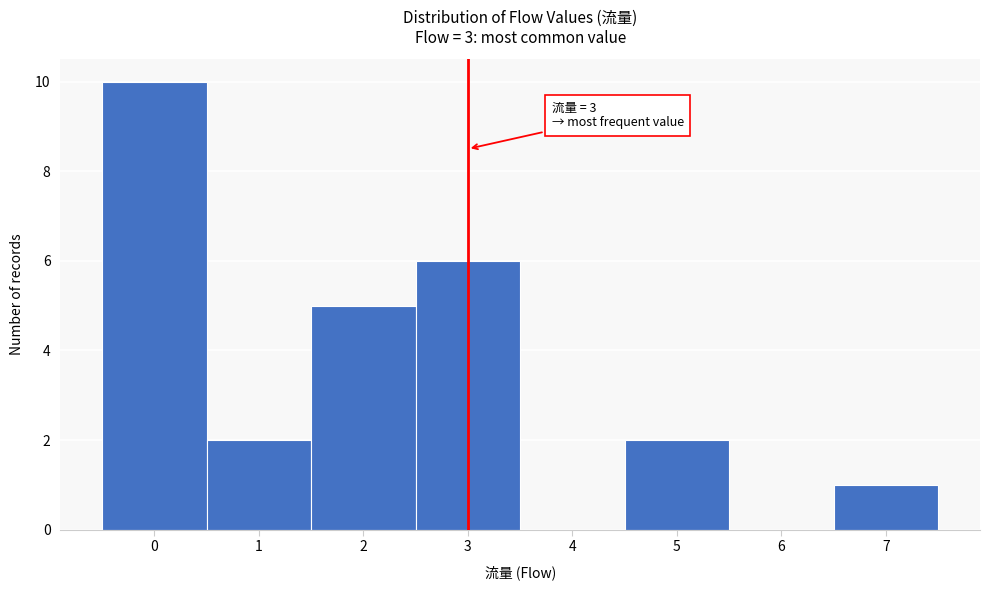

Over which range of the x-axis is the bar tallest?

-0.5 to 0.5